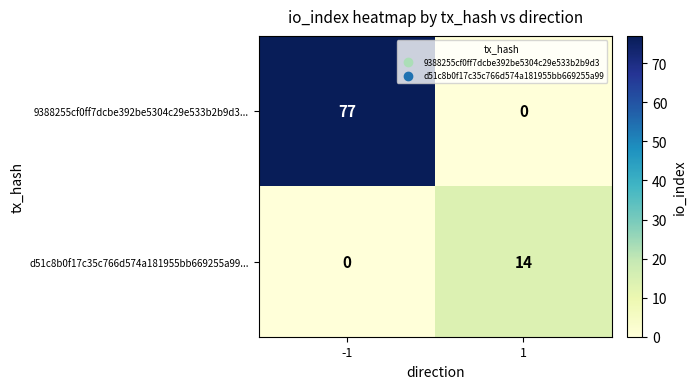

List the series in order of their overall mean, lowest first.

d51c8b0f17c35c766d574a181955bb669255a99..., 9388255cf0ff7dcbe392be5304c29e533b2b9d3...